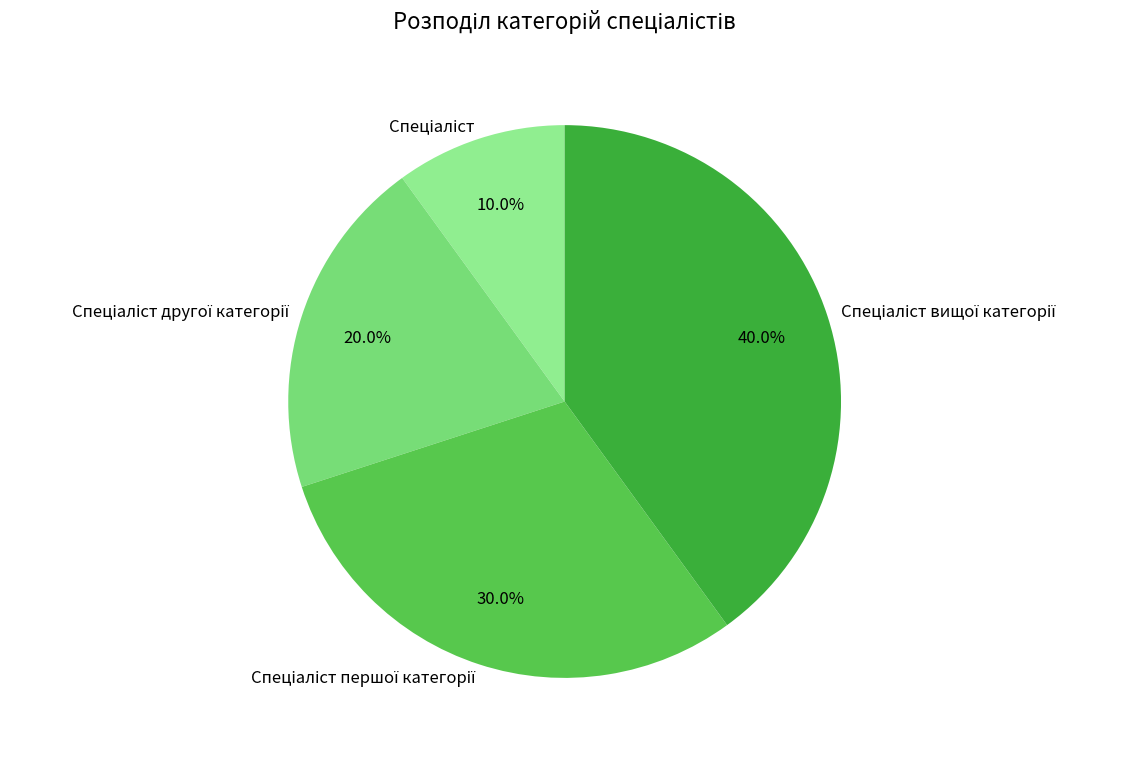

Is there any slice that represents more than half of the pie?

No